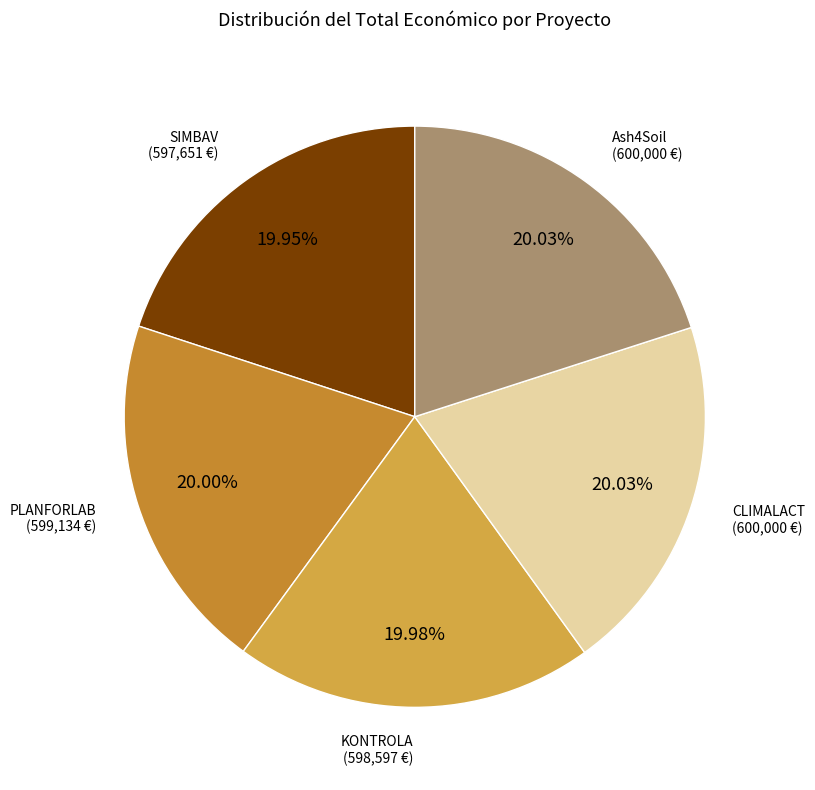

How many segments does this pie chart have?

5